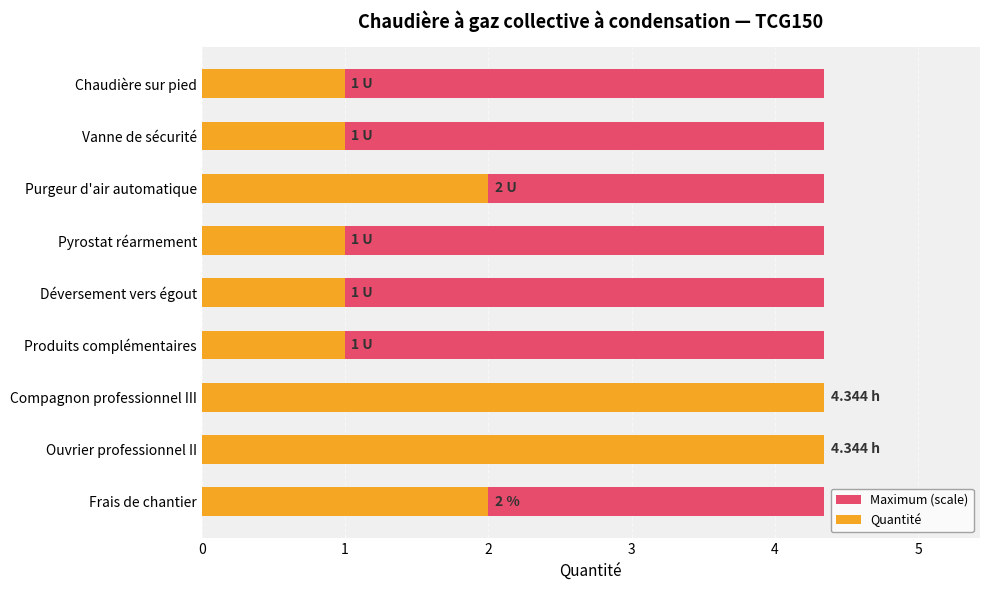

The Quantité series shows 1.0 at Pyrostat réarmement. True or false?

True